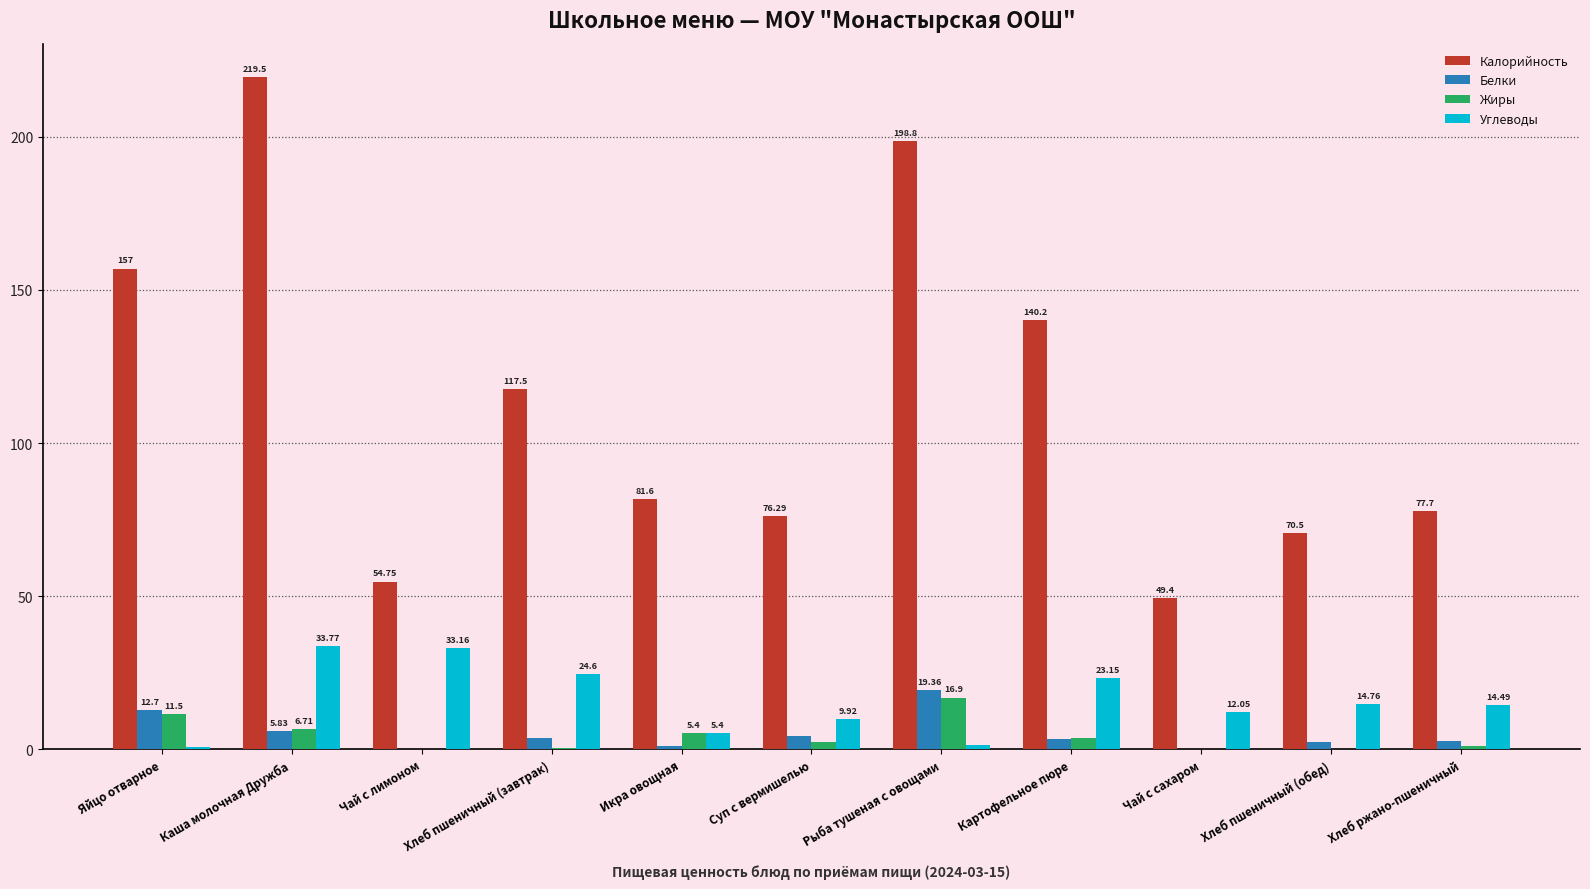

Which category has the highest value in the Калорийность series?

Каша молочная Дружба